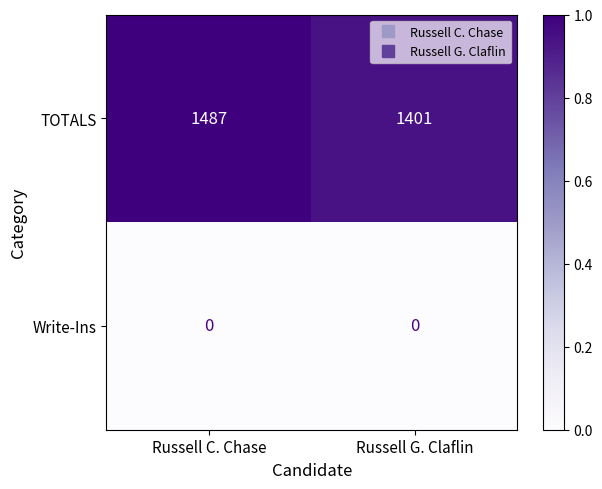

Reading left to right, transcribe all the data shown in this chart.

TOTALS: Russell C. Chase=1487	Russell G. Claflin=1401
Write-Ins: Russell C. Chase=0	Russell G. Claflin=0